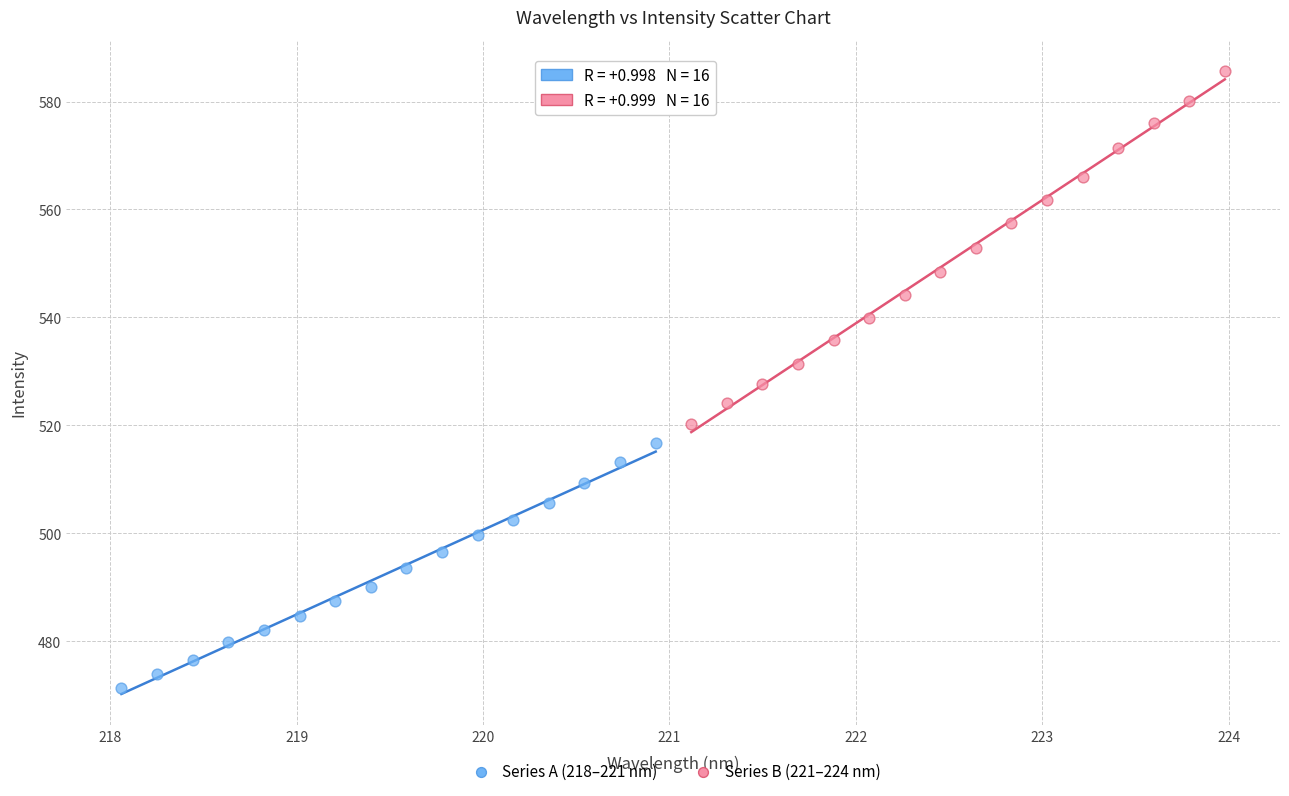

Which series contains the highest Y value?

Series B (221–224 nm)